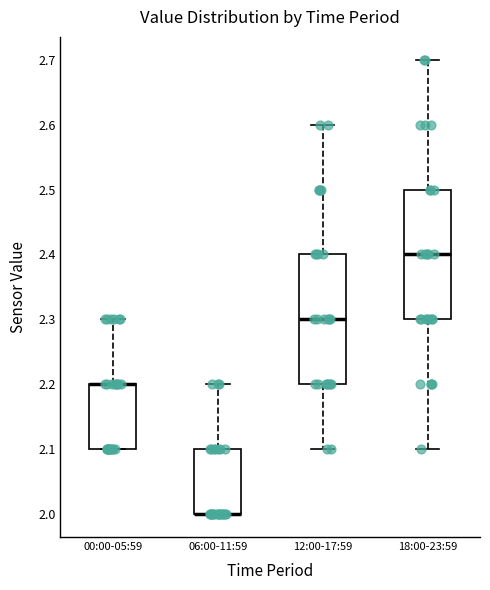

Reading left to right, read every box against the y-axis: the position of its median line, the range the box covers, and the ends of its whiskers. The values are not printed on the chart, so give them approximately, as read against the axis.

00:00-05:59: median 2.2 (drawn on the box's upper edge), box 2.1 to 2.2, whiskers 2.1 to 2.3
06:00-11:59: median 2.0 (drawn on the box's lower edge), box 2.0 to 2.1, whiskers 2.0 to 2.2
12:00-17:59: median 2.3, box 2.2 to 2.4, whiskers 2.1 to 2.6
18:00-23:59: median 2.4, box 2.3 to 2.5, whiskers 2.1 to 2.7